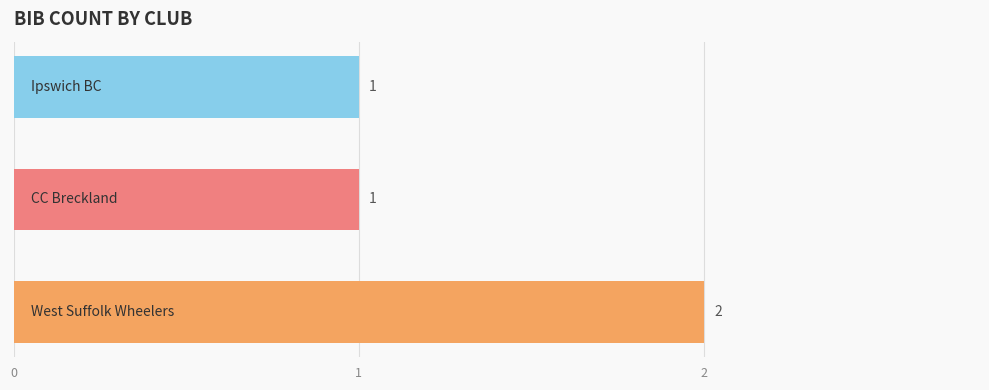

What is the difference between the maximum and second lowest values?

1